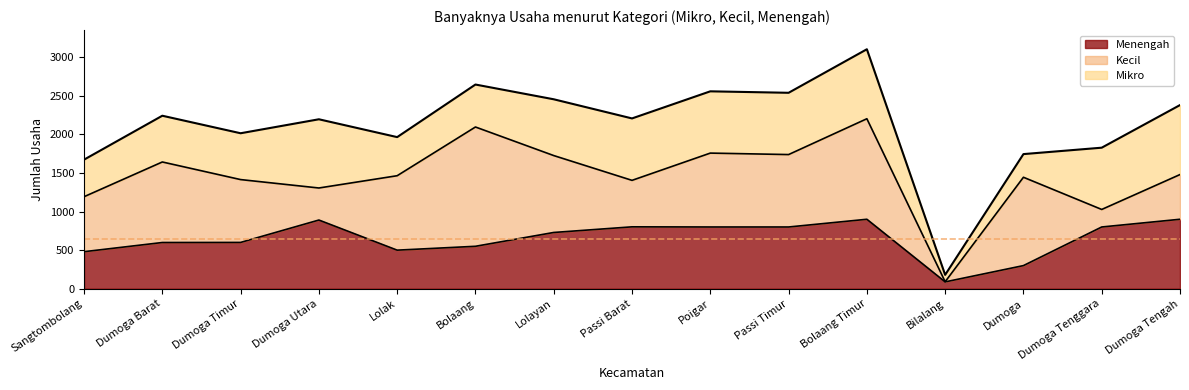

What is the sum of the Menengah values at Dumoga Barat and Bolaang?

1149